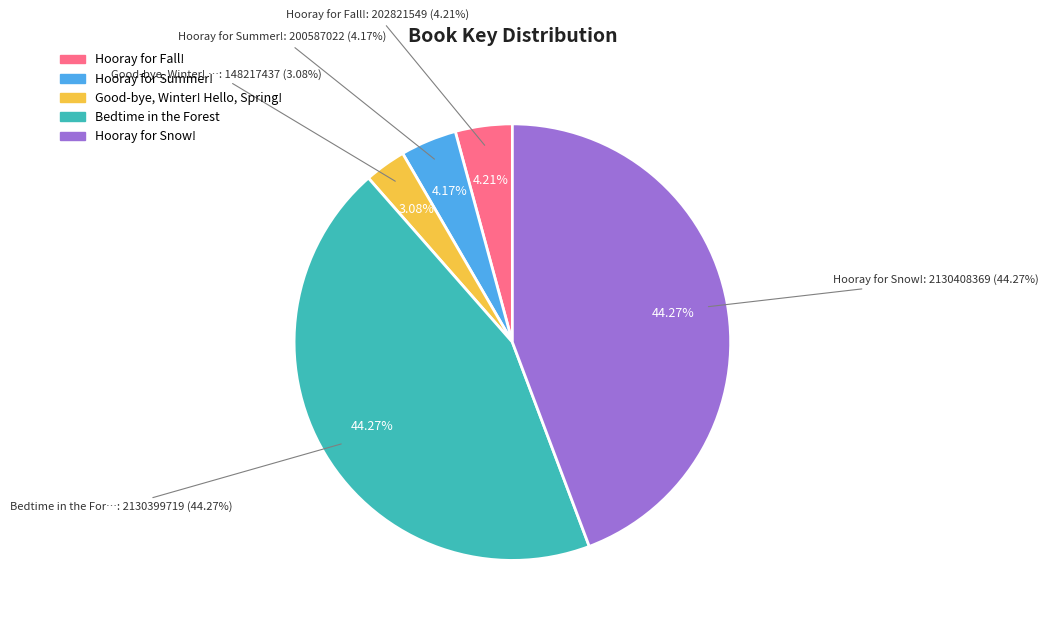

To the nearest percent, what is the difference between the Hooray for Summer! and Bedtime in the Forest slice percentages?

40%